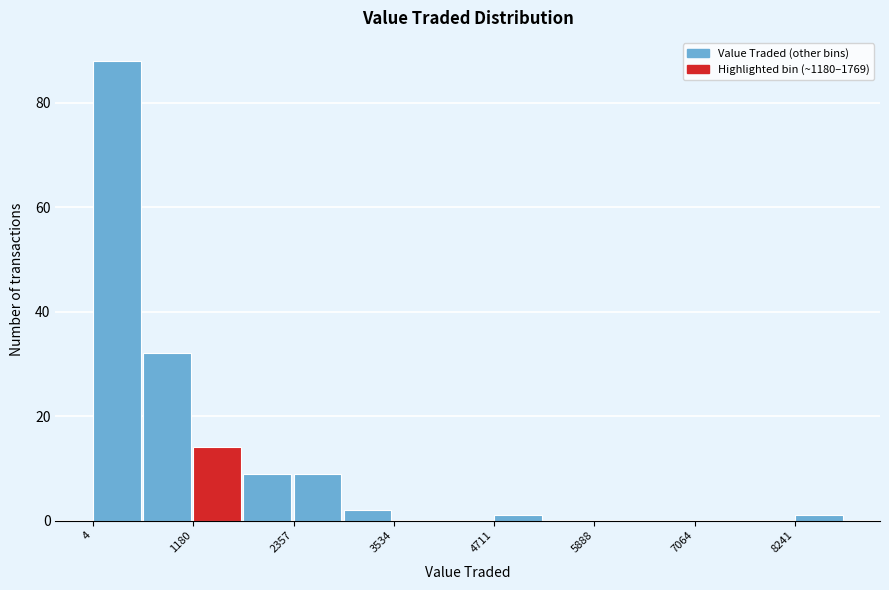

Read against the x-axis, roughly where is the centre of the tallest bar?

200